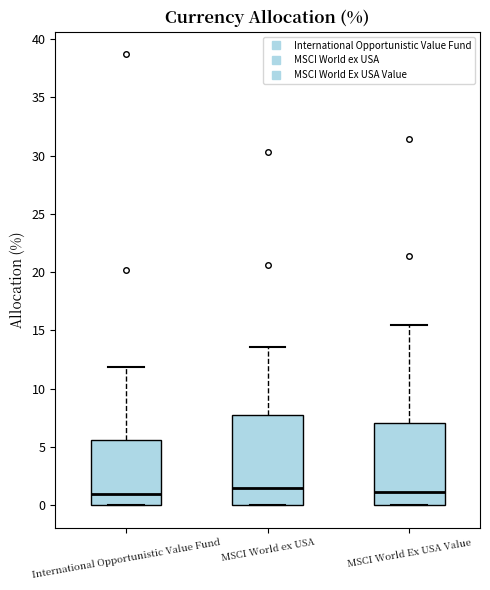

Reading left to right, transcribe this box plot: for each box, give where its median line is, the range the box spans, and where its two whiskers end, as read against the y-axis. The values are not printed on the chart, so give them approximately, as read against the axis.

International Opportunistic Value Fund: median 1.0, box 0.0 to 5.5, whiskers 0.0 to 12.0
MSCI World ex USA: median 1.5, box 0.0 to 8.0, whiskers 0.0 to 13.5
MSCI World Ex USA Value: median 1.0, box 0.0 to 7.0, whiskers 0.0 to 15.5